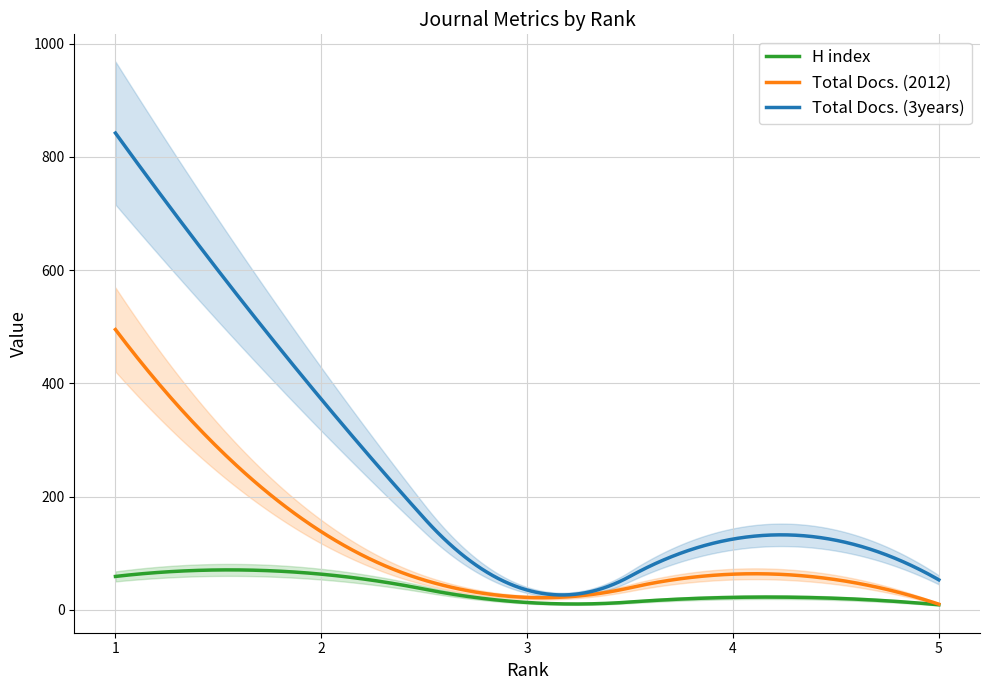

True or false: H index has a value of 18 at 3.

False